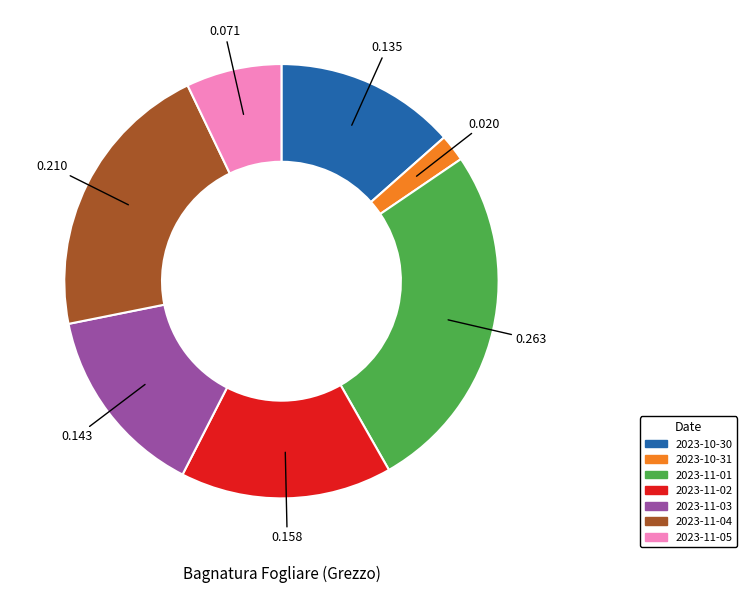

Is 2023-10-31 the majority of the pie?

No